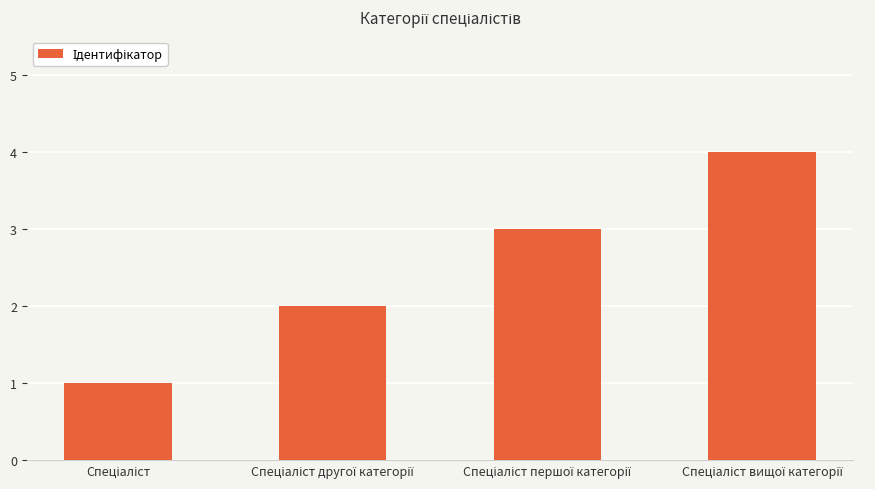

What is the greatest value displayed?

4